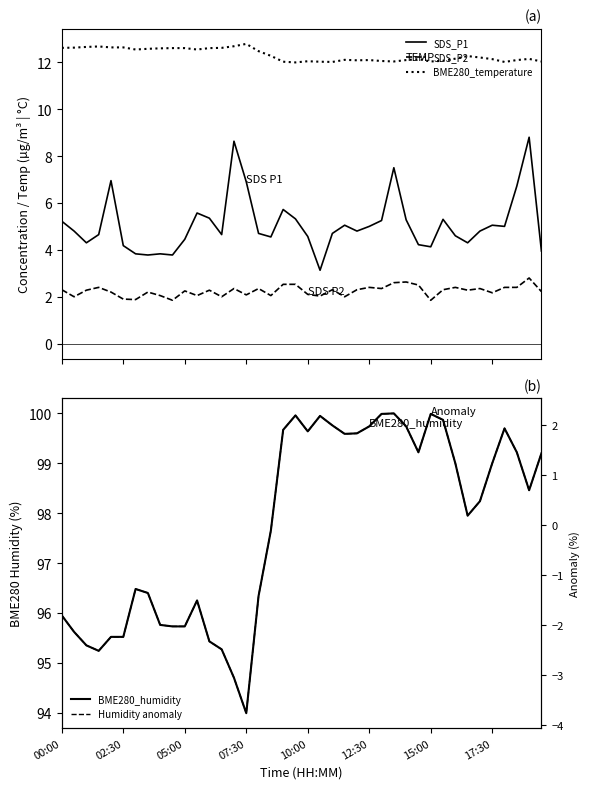

Which series has the widest spread of values?

BME280_humidity